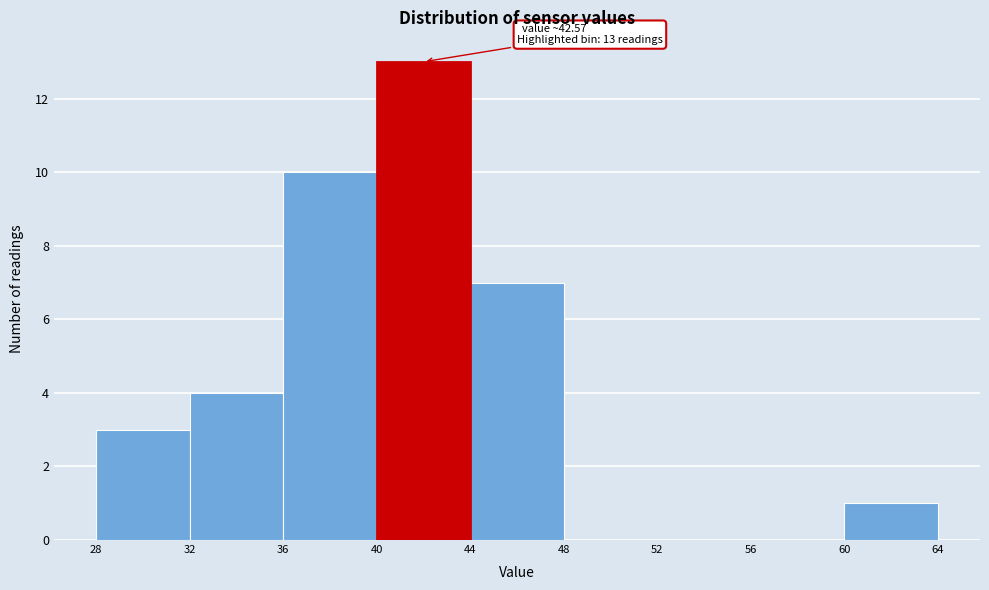

Over which range of the x-axis is the bar tallest?

40 to 44